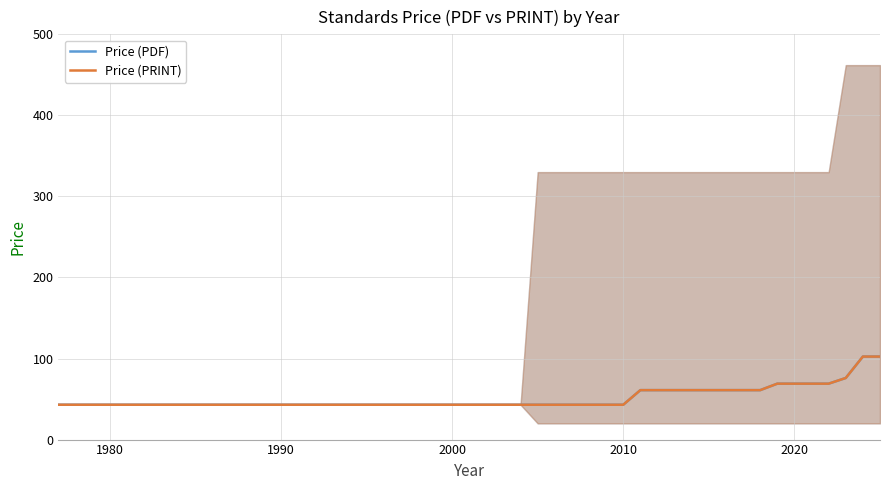

Is the value of Price (PRINT) at 10 greater than the value of Price (PDF) at 2000?

Yes